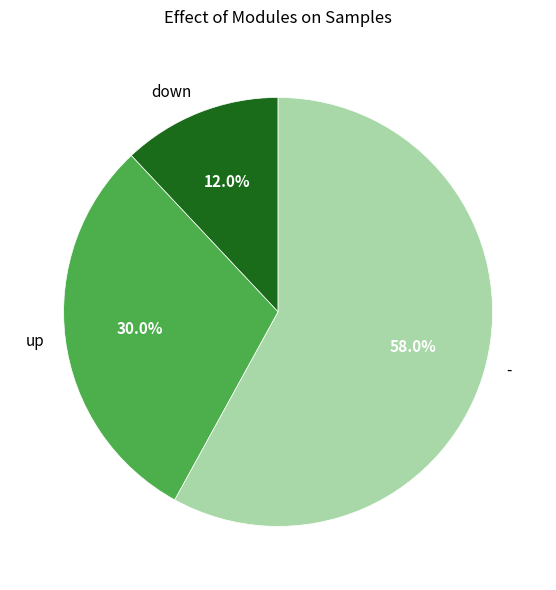

What is the ratio of the value at up to the value at -?

0.5